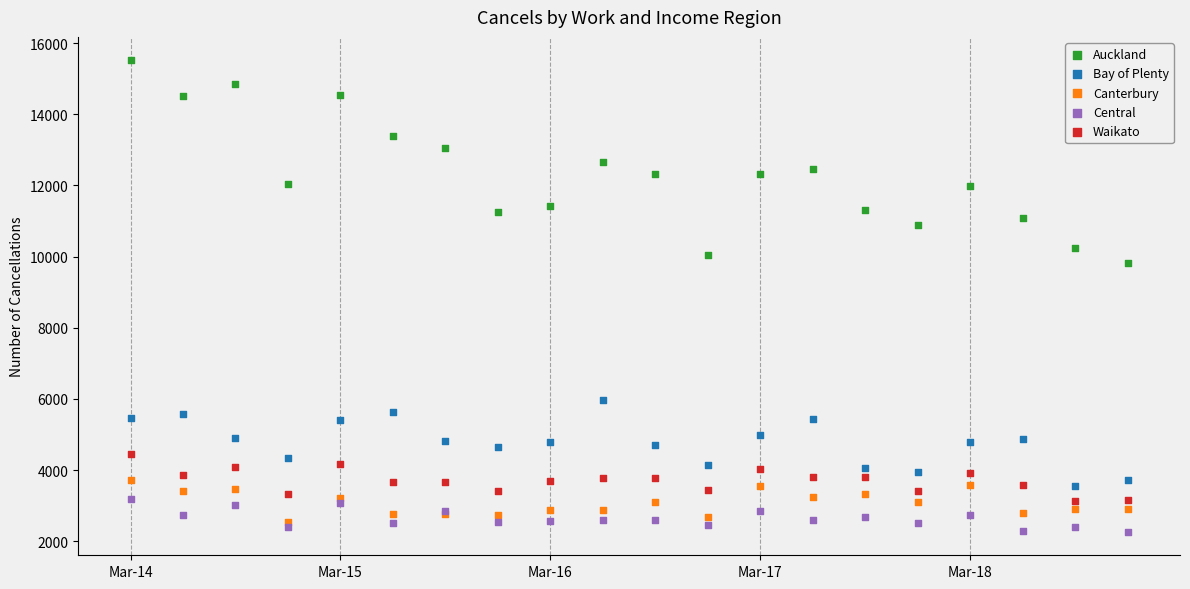

Across all series, what Y value is closest to 8892?

9817